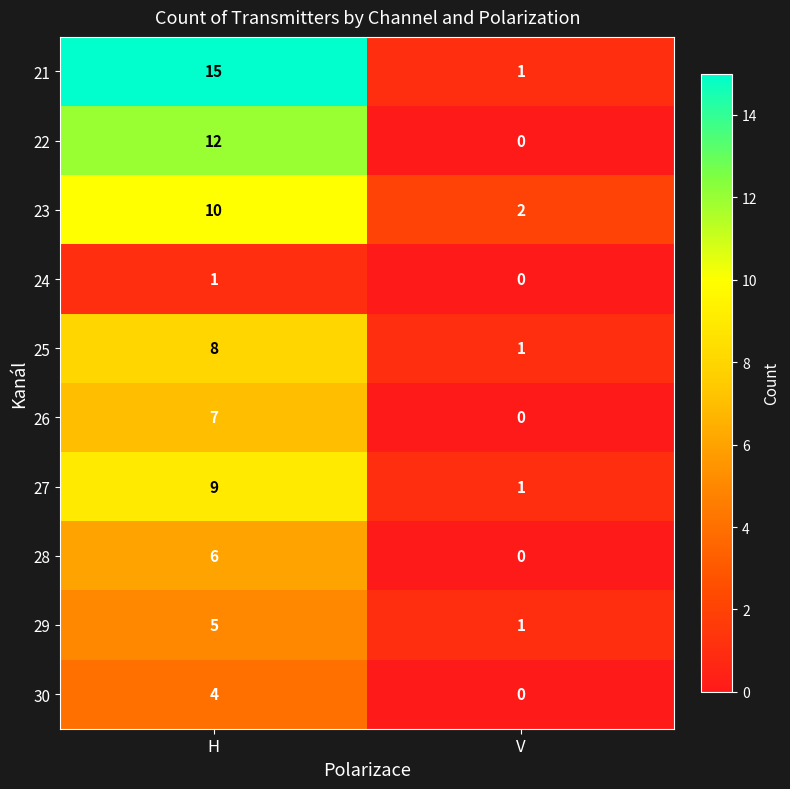

At which category does the chart reach its peak across all series?

H